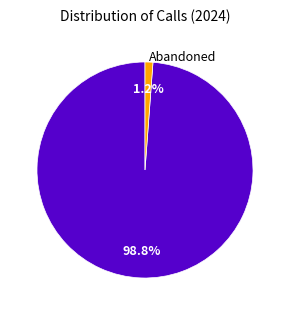

Does any single category account for the majority?

Yes